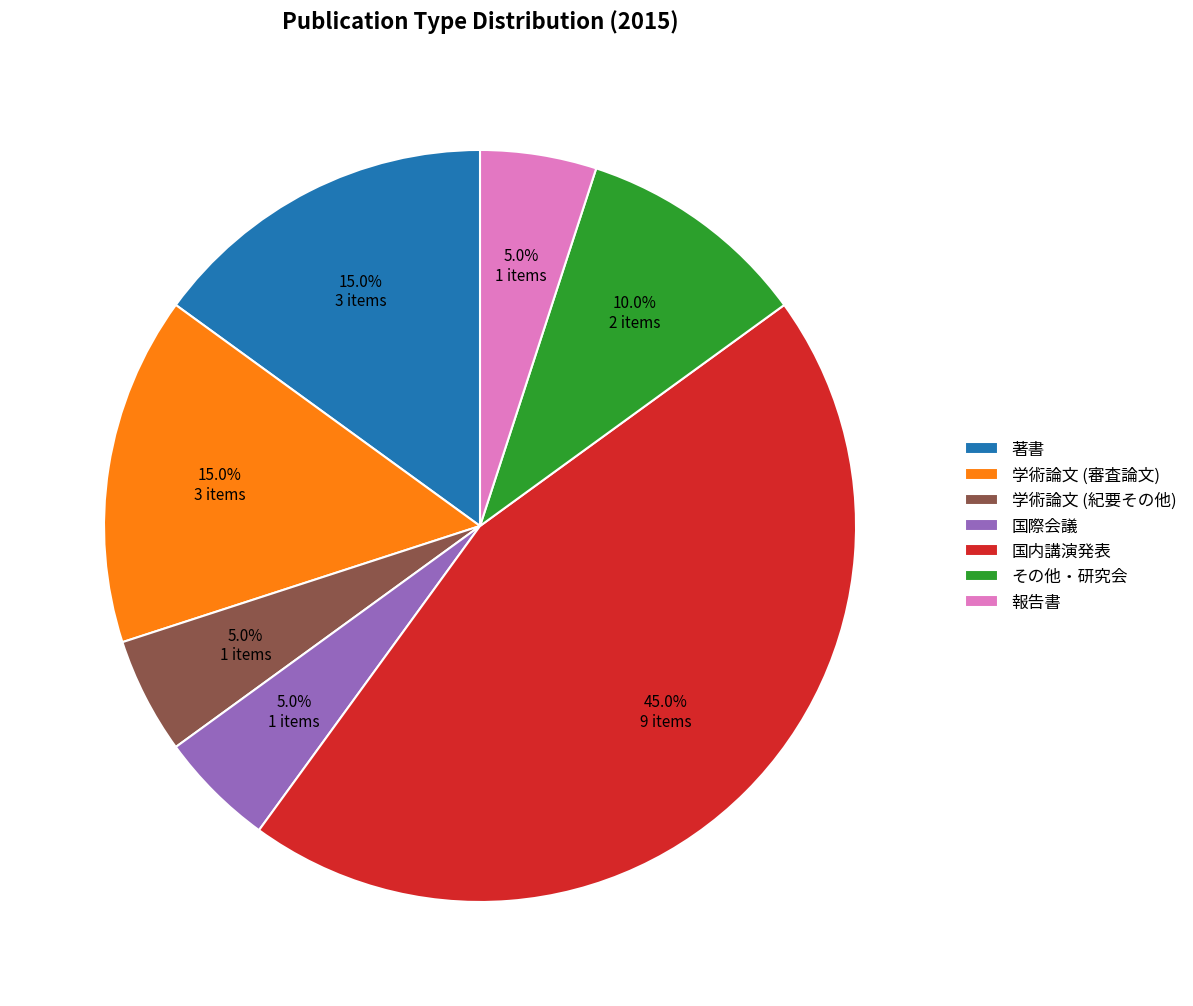

To the nearest percent, what is the difference between the largest and smallest slice percentages?

40%